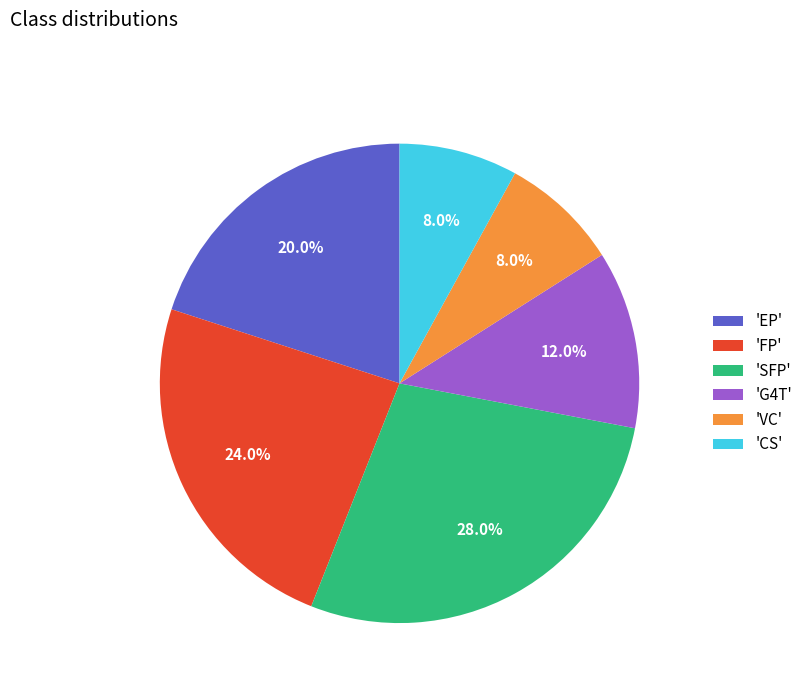

Does 'SFP' represent more than half of the total?

No